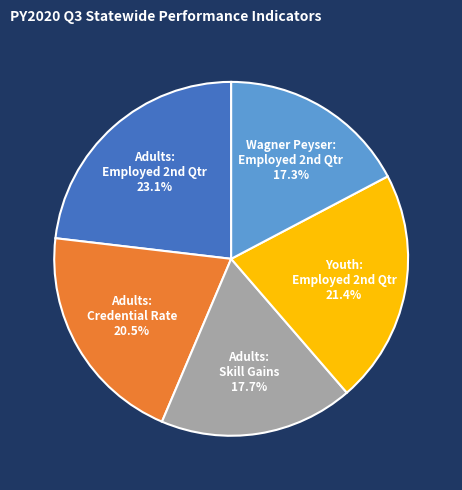

Does any single category account for the majority?

No